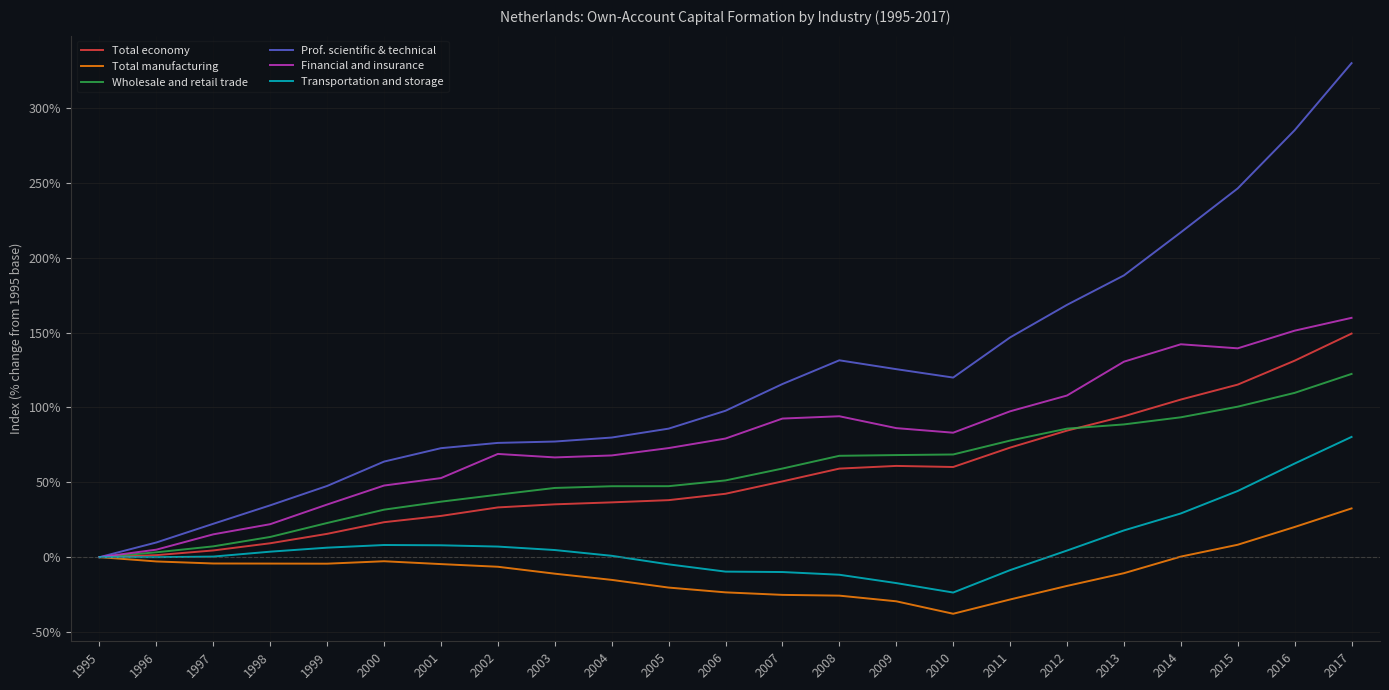

How many values in the Transportation and storage series exceed 3?

12